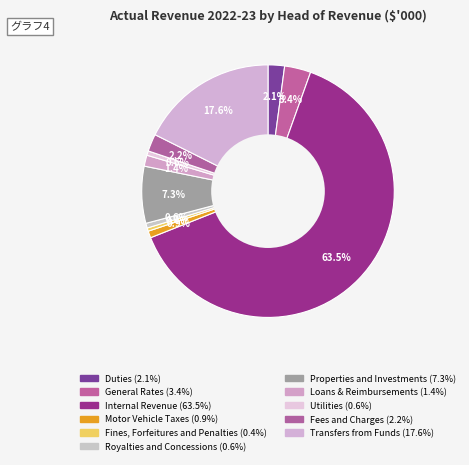

What is the largest slice in the pie chart?

Internal Revenue